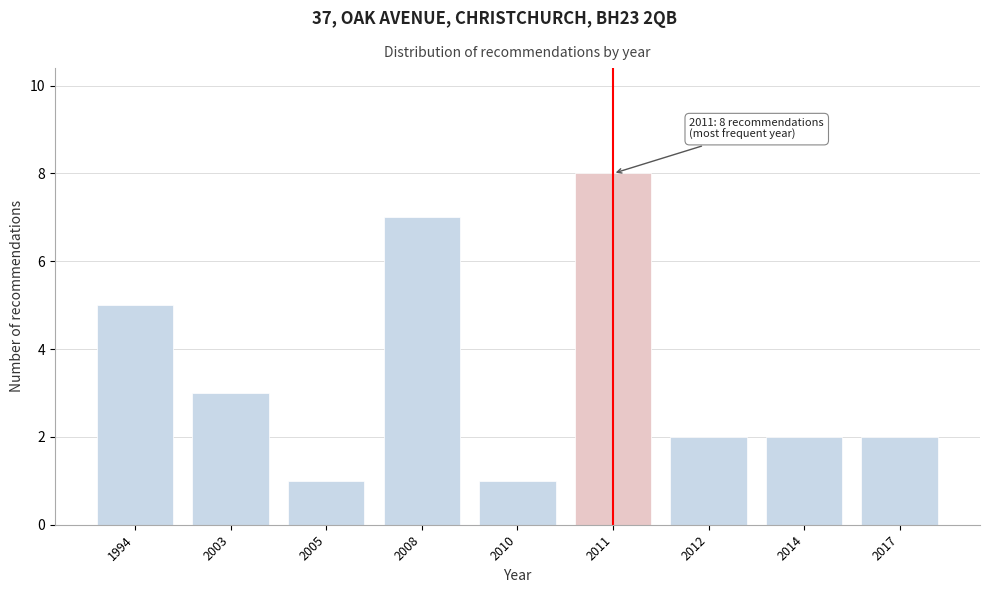

Reading left to right, extract all data points from this chart.

5	3	1	7	1	8	2	2	2